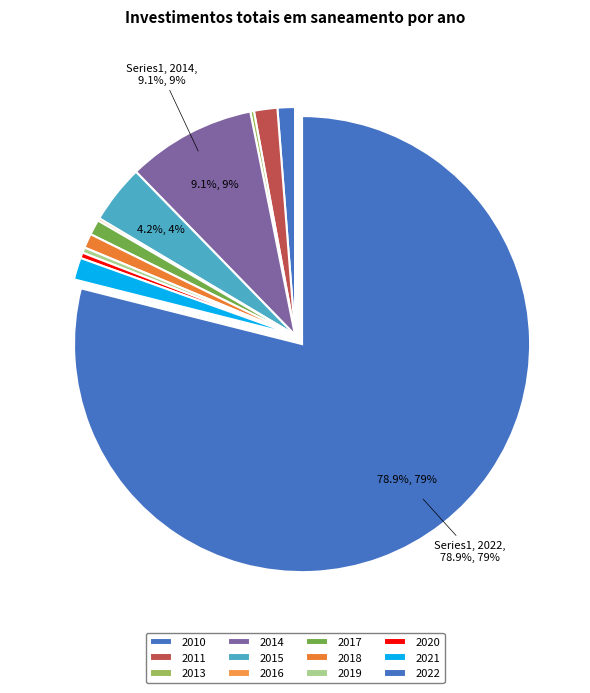

Which slice represents more than half of the pie?

2022